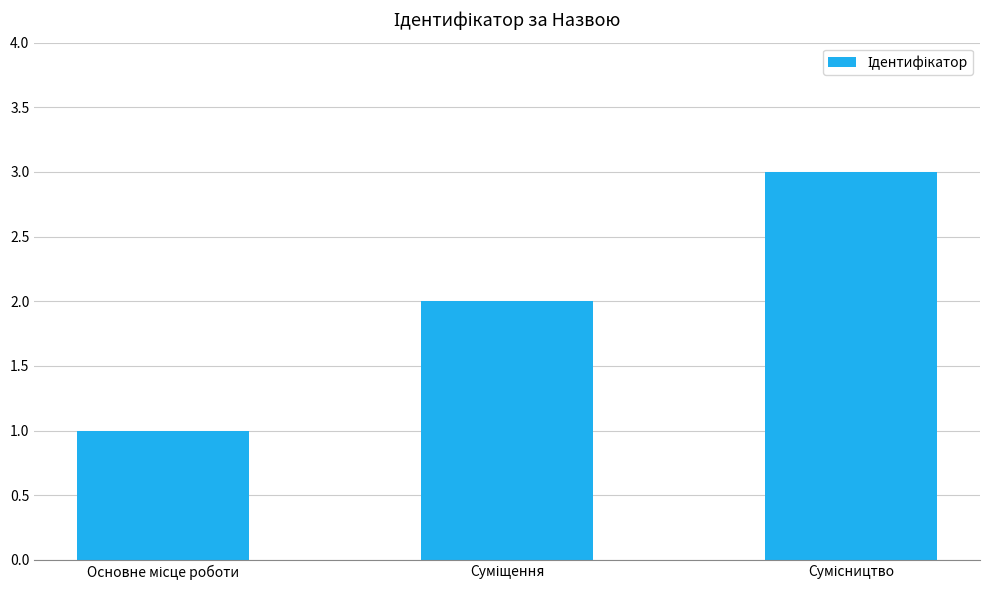

What is the greatest value displayed?

3